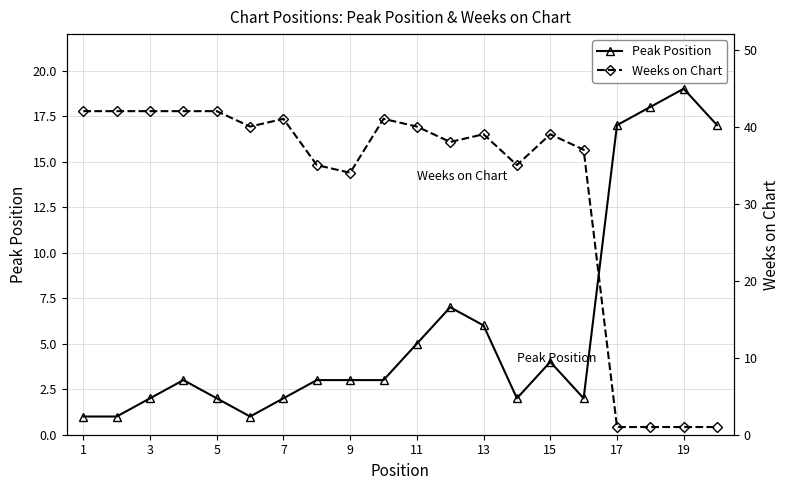

True or false: Peak Position has a value of 1 at 3.

False